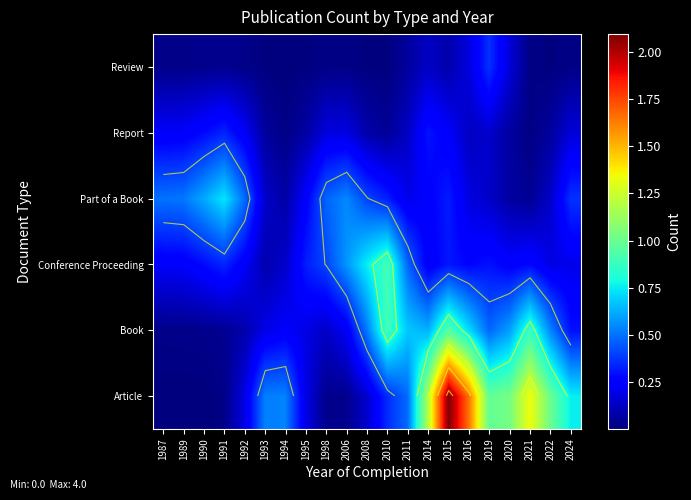

What is the total value across all series at 2006?

1.6